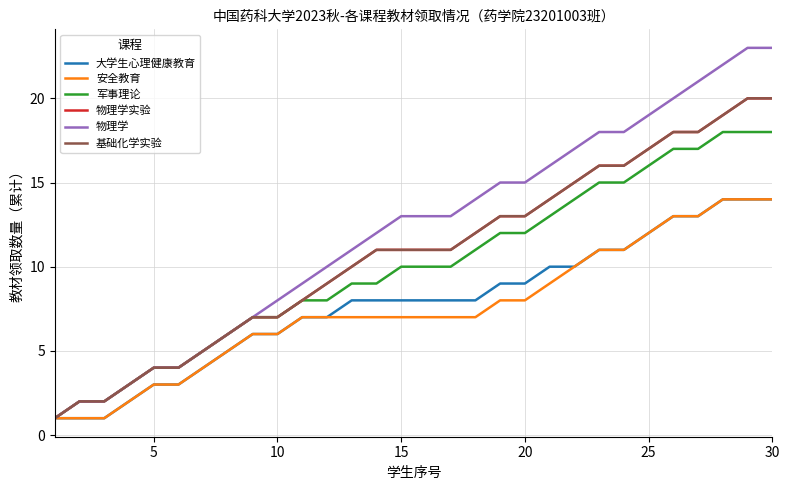

Does the chart have visible grid lines?

Yes